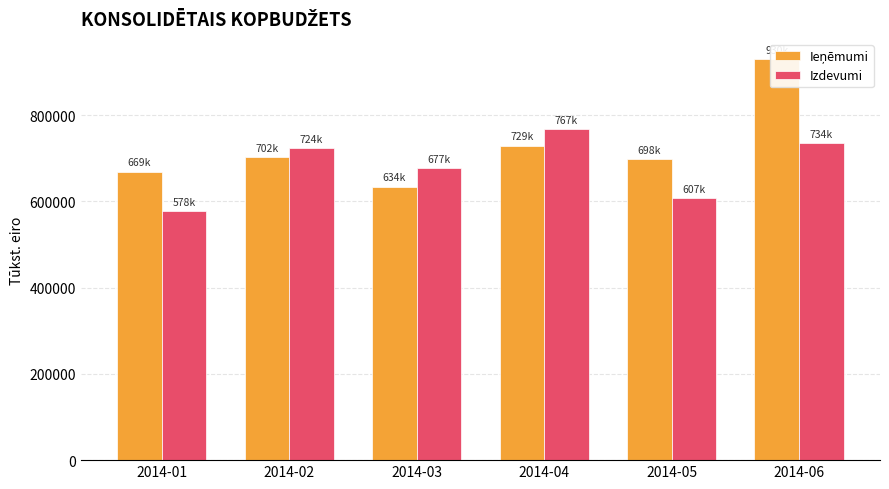

Rank the categories by Izdevumi value from lowest to highest.

2014-01, 2014-05, 2014-03, 2014-02, 2014-06, 2014-04